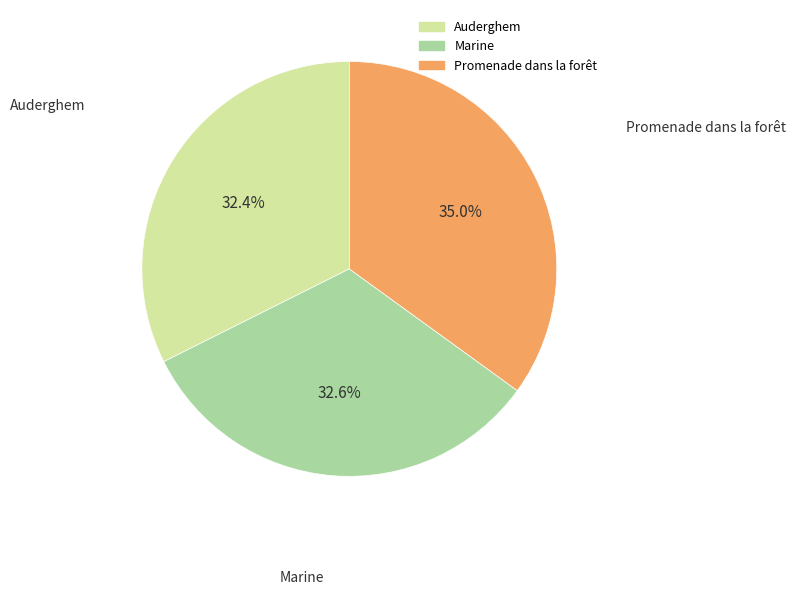

Which category has the biggest portion of the pie?

Promenade dans la forêt